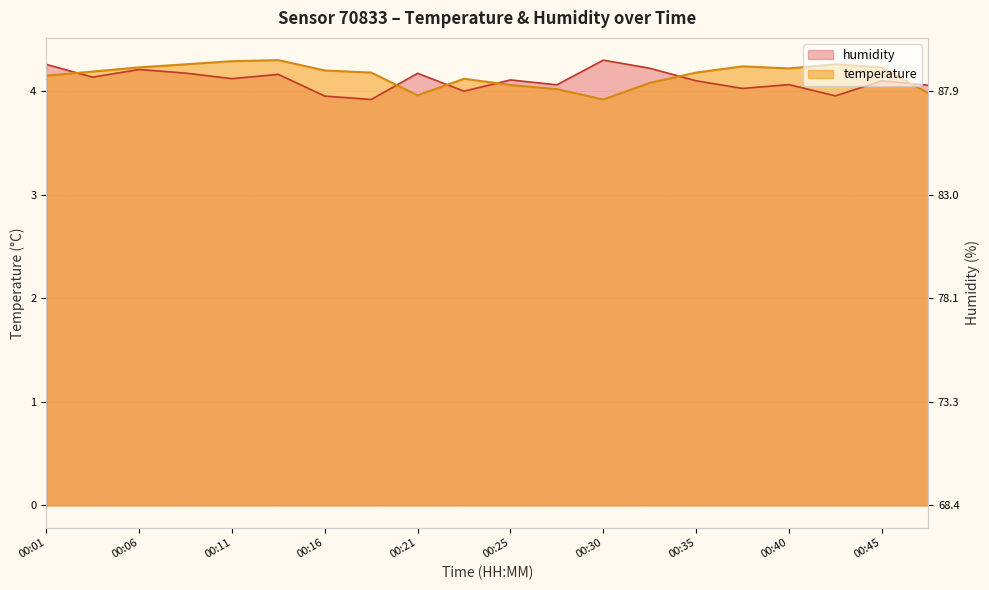

How many categories are shown in the chart?

20